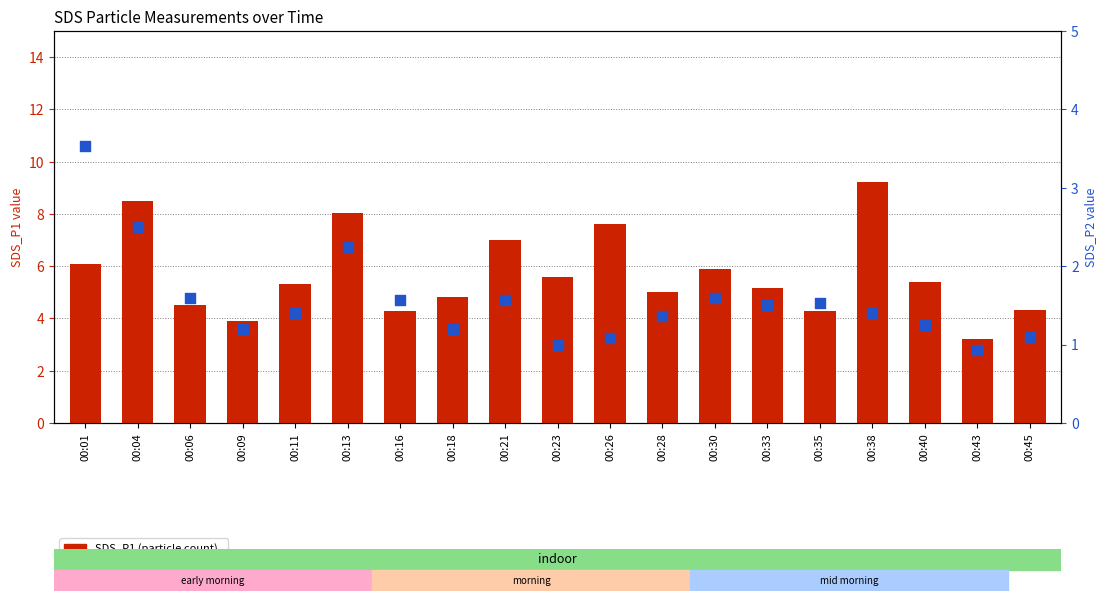

Is the value of SDS_P1 (particle count) at 00:35 greater than the value of SDS_P2 (percentile rank) at 00:11?

Yes